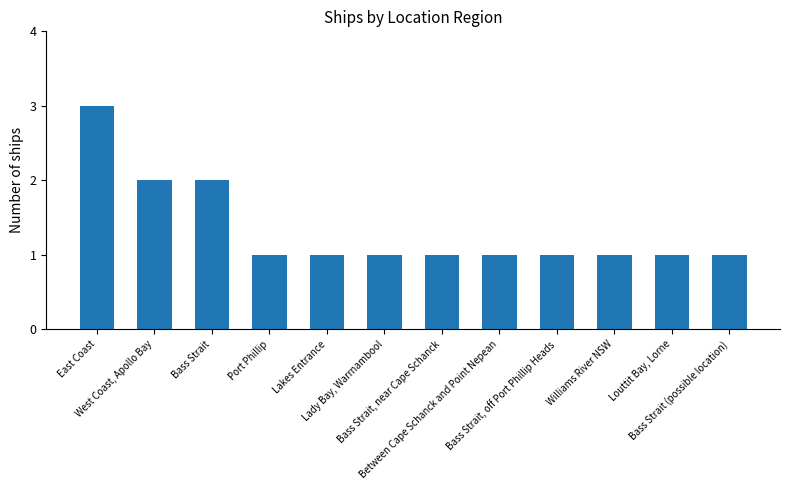

What is the maximum value shown in the chart?

3